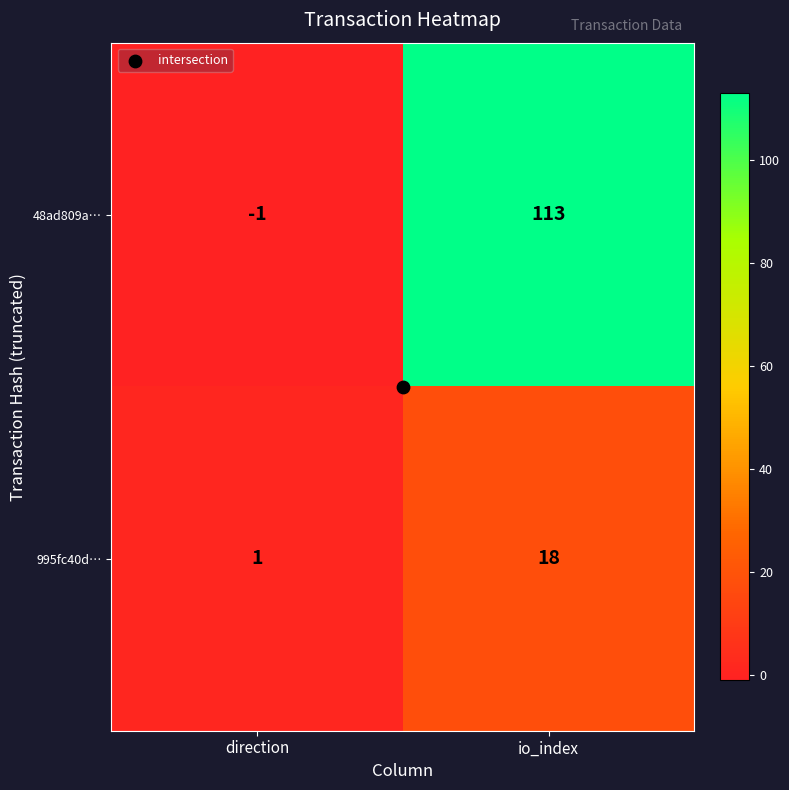

Between direction and io_index, which series saw the biggest shift?

48ad809a…